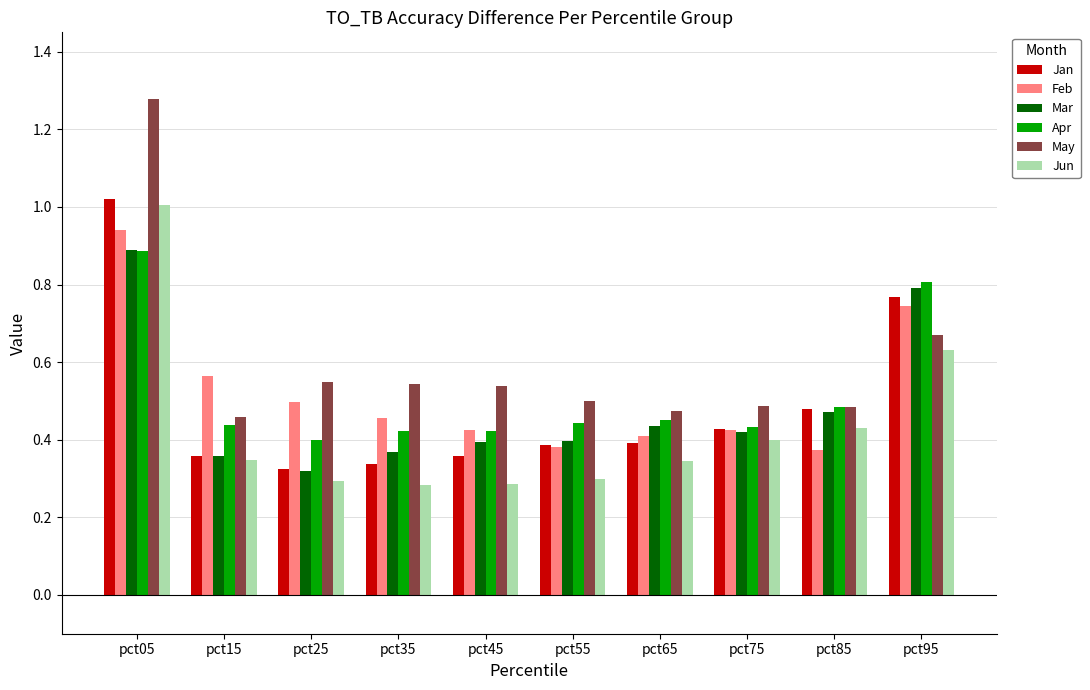

Count the number of categories in the chart.

10